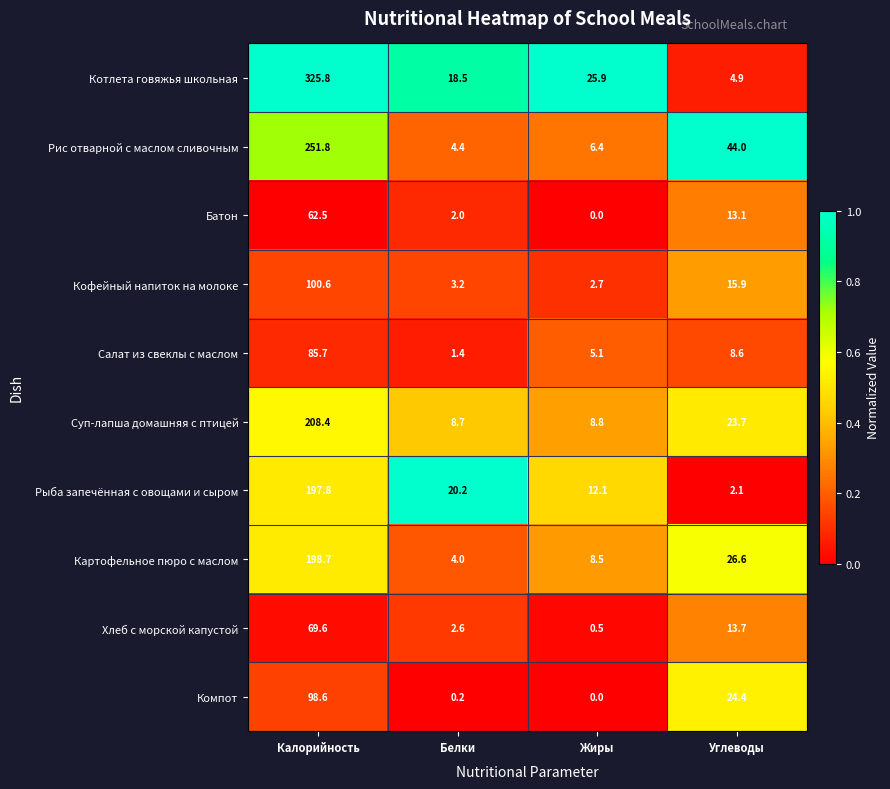

Which series changed the most between Калорийность and Белки?

Котлета говяжья школьная